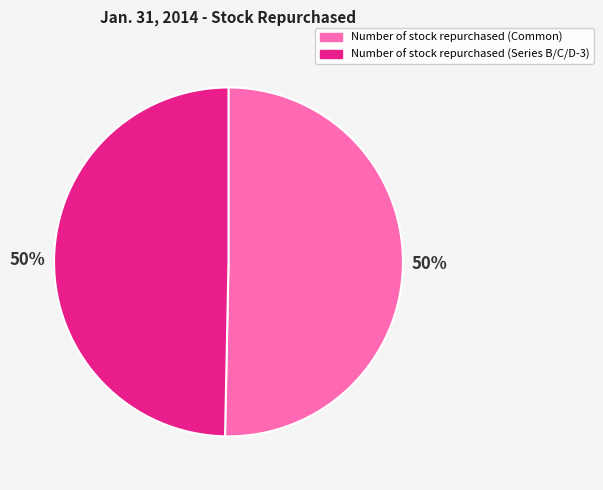

What is the ratio of the value at Number of stock repurchased (Series B/C/D-3) to the value at Number of stock repurchased (Common)?

1.0